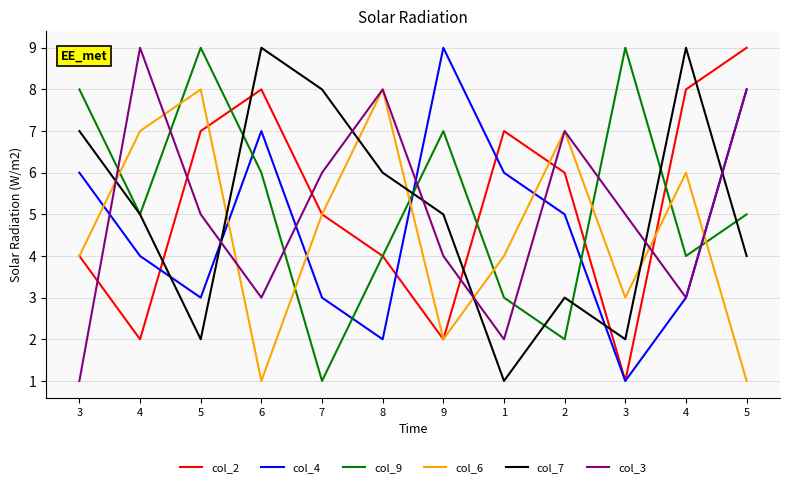

List the labels in order of col_4 value, smallest first.

3, 8, 5, 7, 4, 4, 2, 3, 1, 6, 5, 9